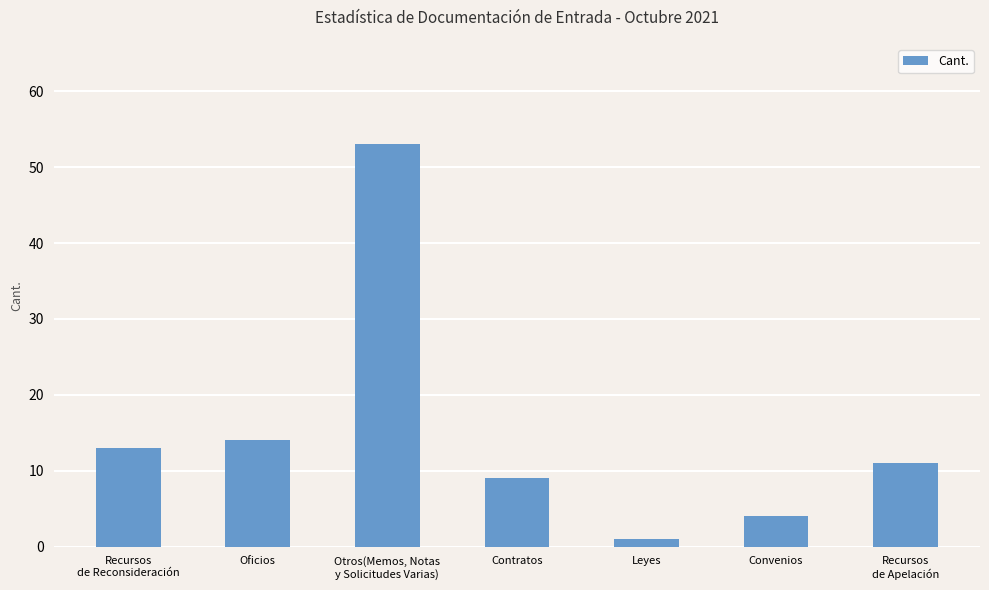

The chart shows a value of 19 at Recursos
de Apelación. True or false?

False